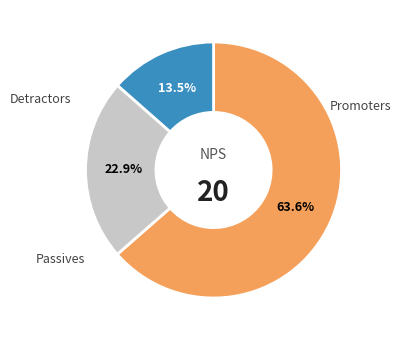

Does any single category account for the majority?

Yes